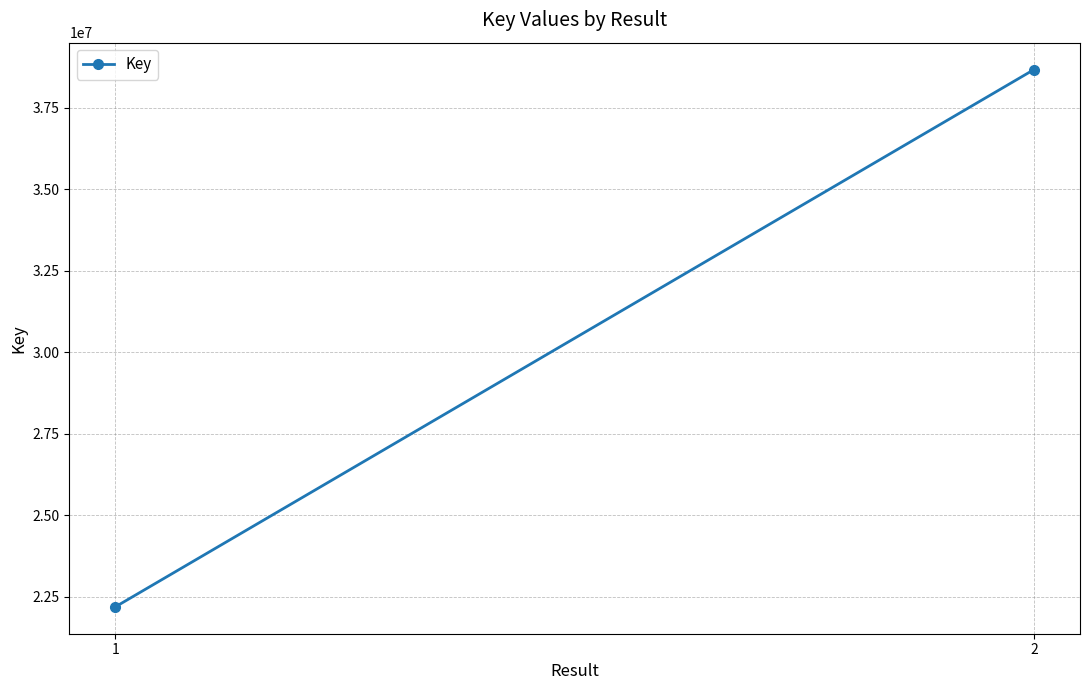

Reading left to right, what are all the values shown in this chart?

22183351	38674311